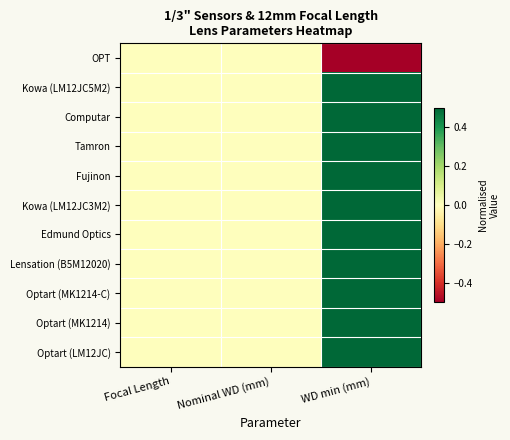

Rank the series at Nominal WD (mm) from lowest to highest value.

OPT, Kowa (LM12JC5M2), Computar, Tamron, Fujinon, Kowa (LM12JC3M2), Edmund Optics, Lensation (B5M12020), Optart (MK1214-C), Optart (MK1214), Optart (LM12JC)